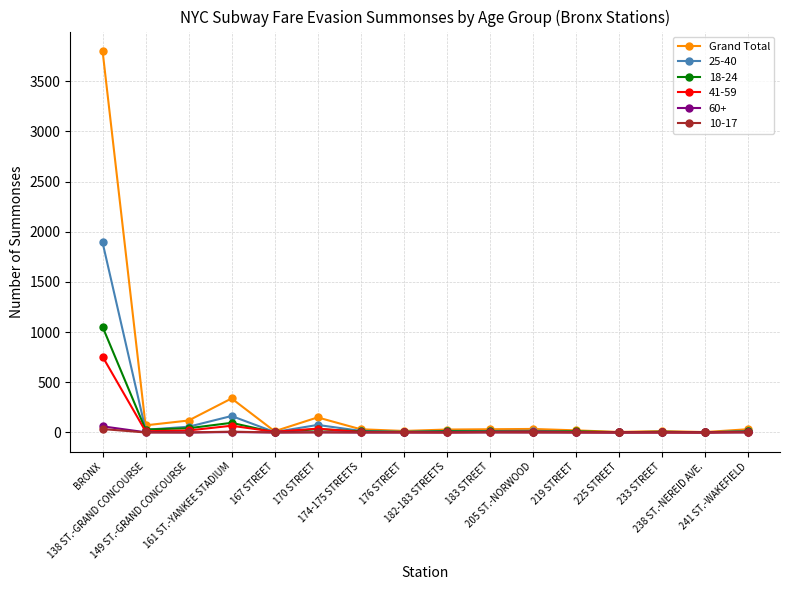

What is the greatest value displayed?

3804